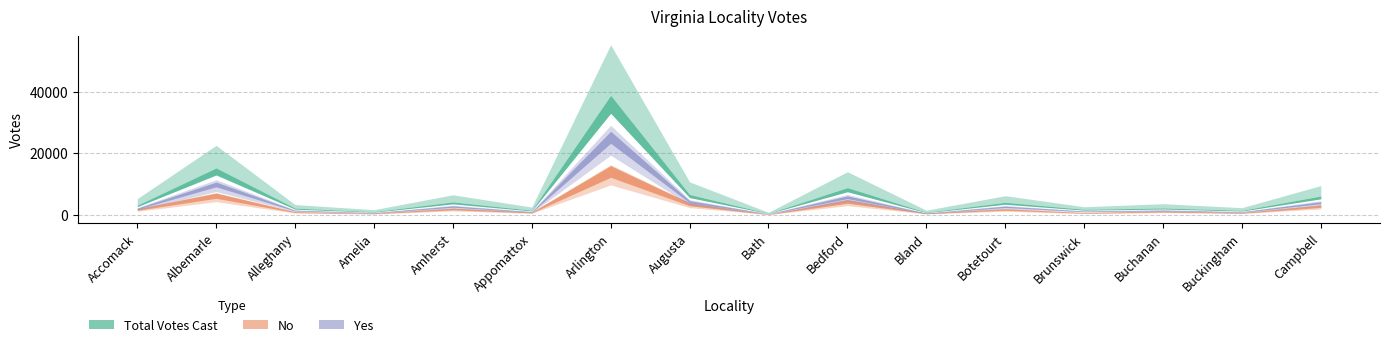

What is the sum of all No values?

49576